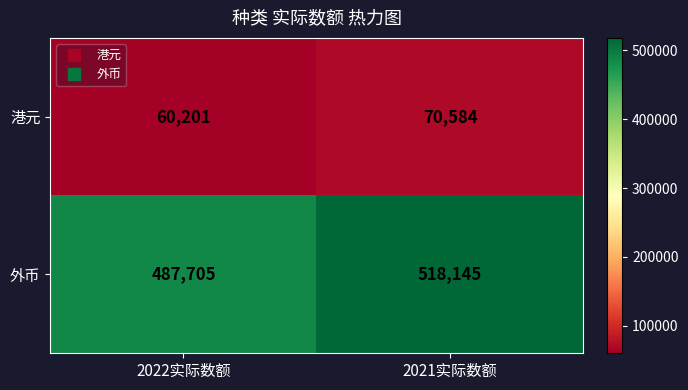

What is the lowest value of the 港元 series?

60201